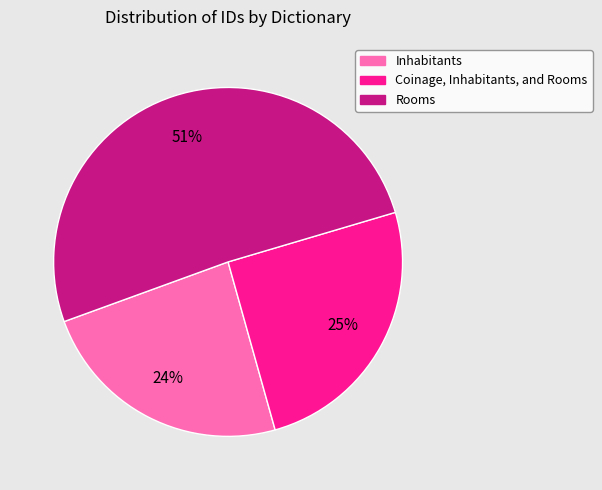

True or false: Coinage, Inhabitants, and Rooms accounts for 25% of the total.

True